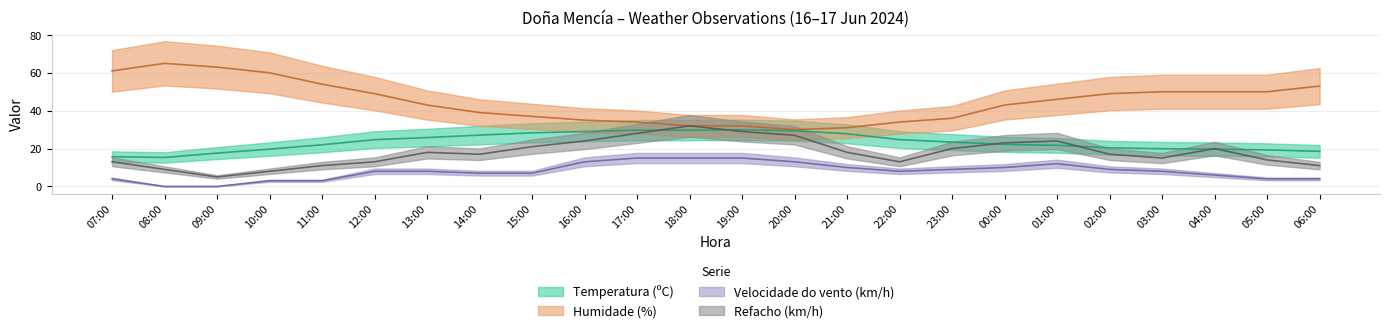

Which series has the largest total across all categories?

Humidade (%)